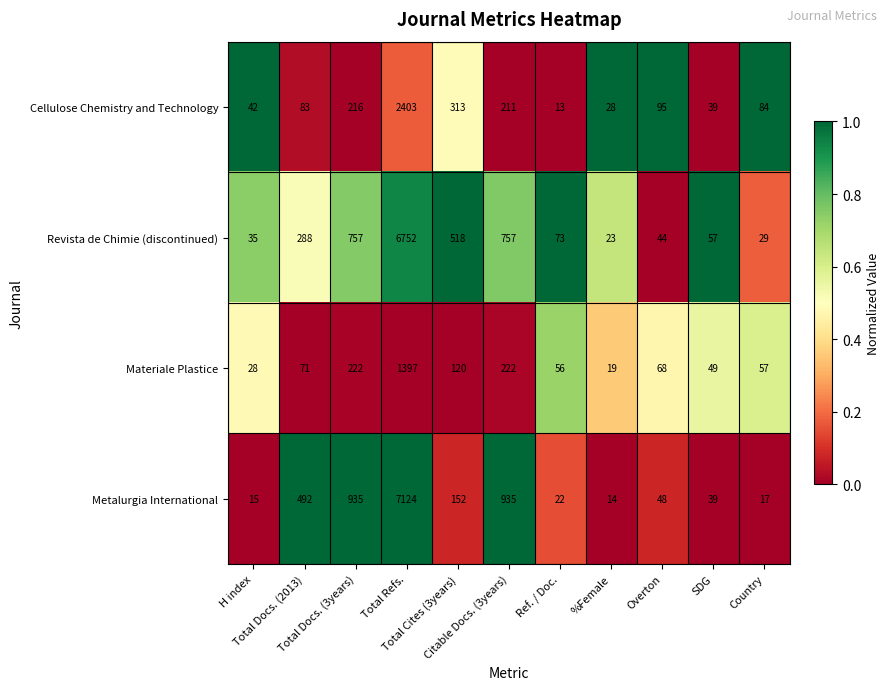

What is the sum of all Materiale Plastice values?

2309